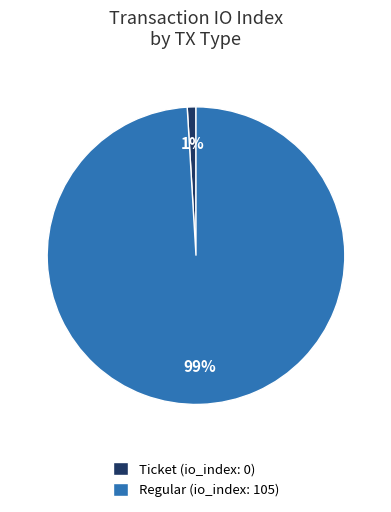

Combined, do Ticket and Regular account for over 50%?

Yes